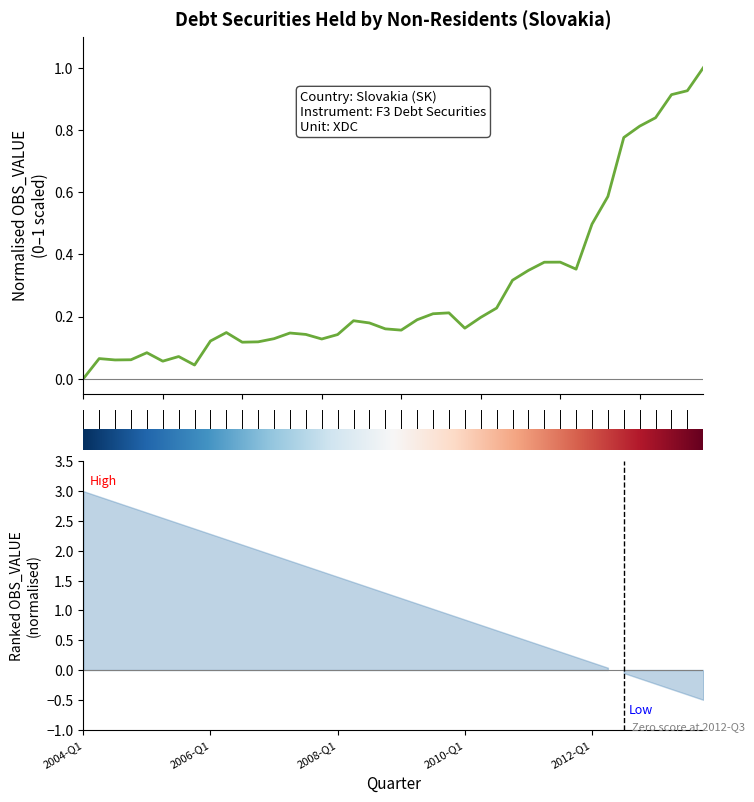

How many lines are shown in the chart?

1